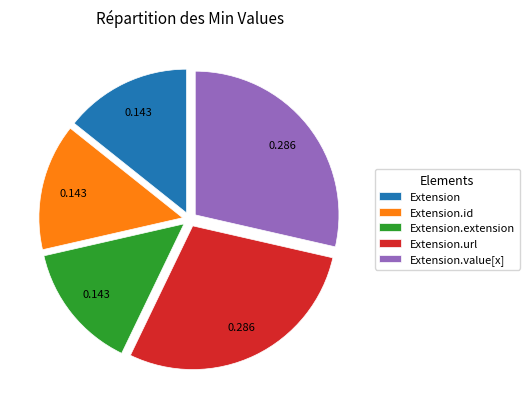

Between Extension.value[x] and Extension, which is larger?

Extension.value[x]